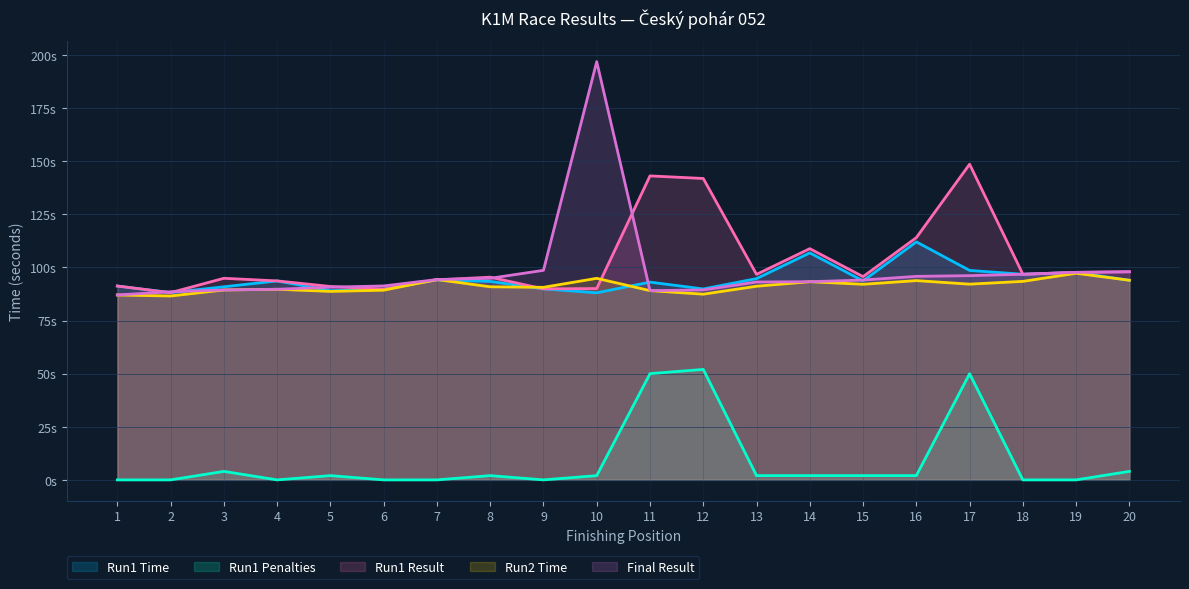

What are all the series names shown in the legend?

Run1 Time, Run1 Penalties, Run1 Result, Run2 Time, Final Result